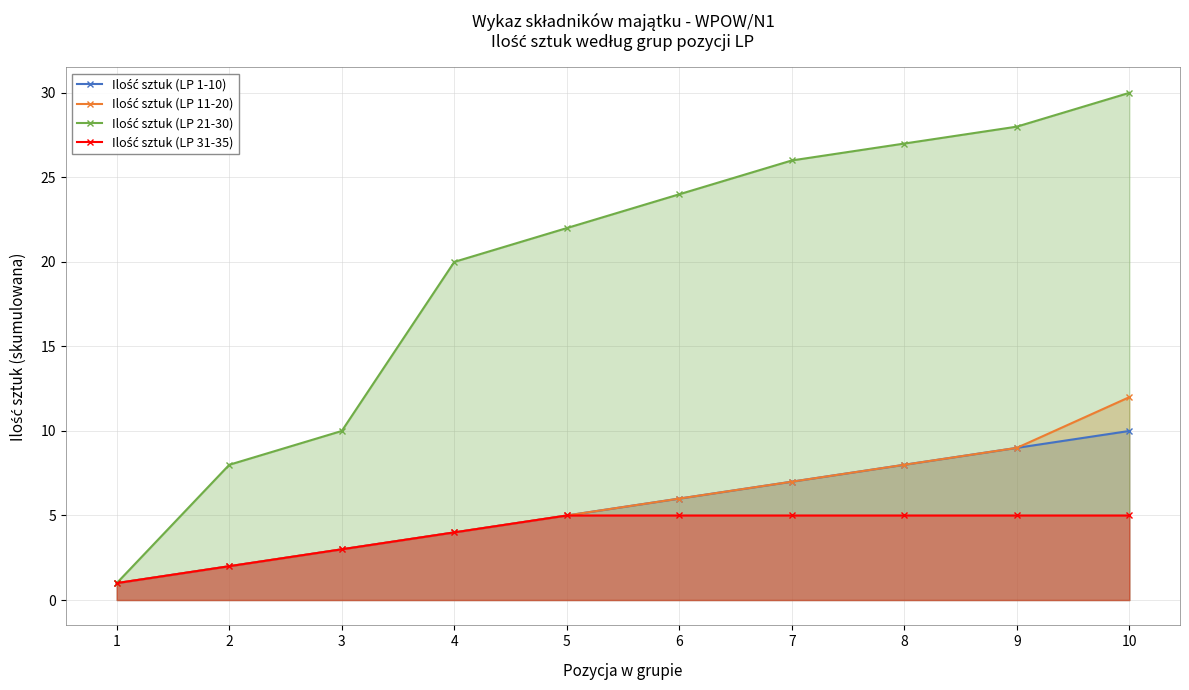

Rank the series at 2 from lowest to highest value.

Ilość sztuk (LP 1-10), Ilość sztuk (LP 11-20), Ilość sztuk (LP 31-35), Ilość sztuk (LP 21-30)